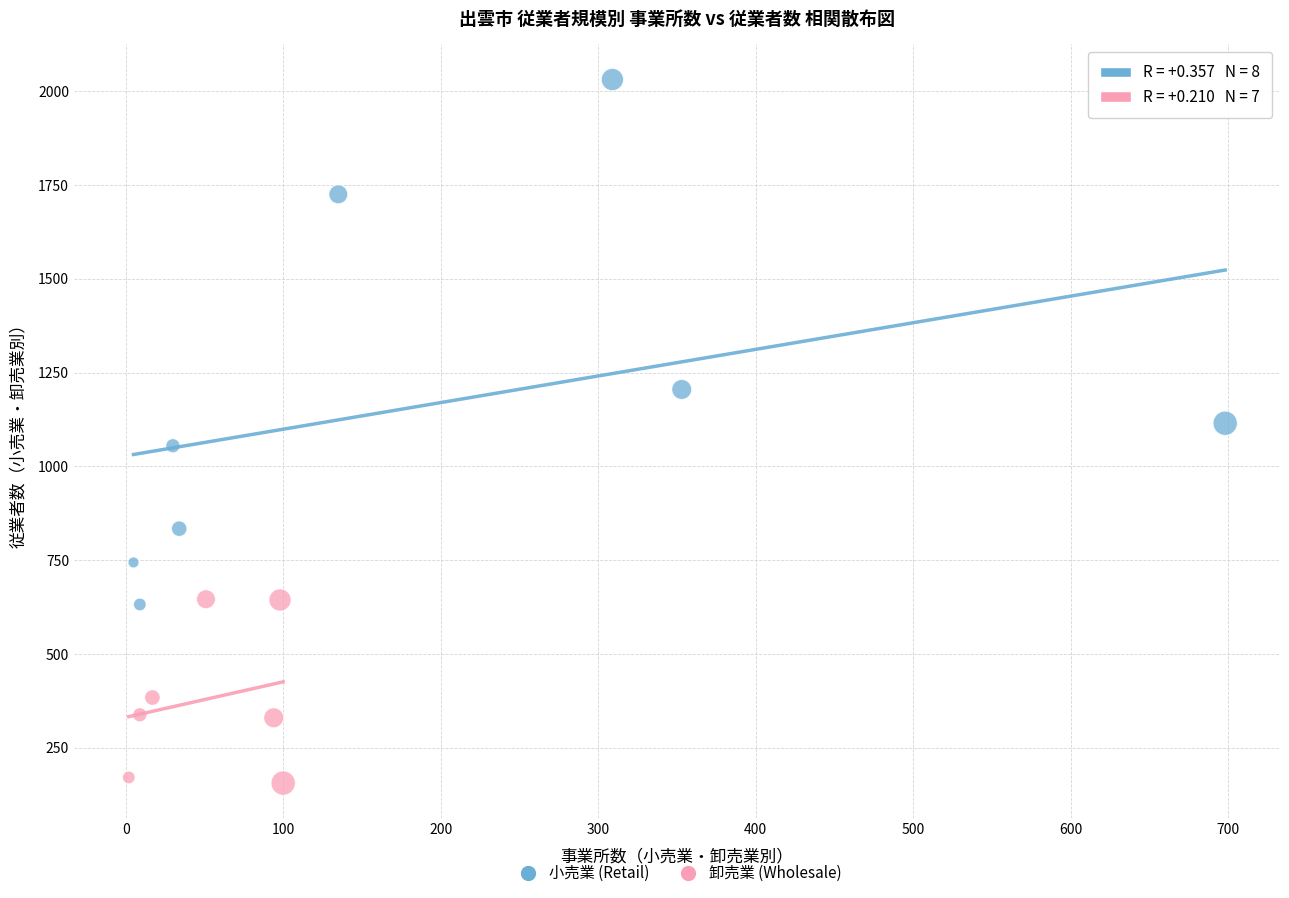

Which series has the largest Y range (max minus min)?

小売業 (Retail)